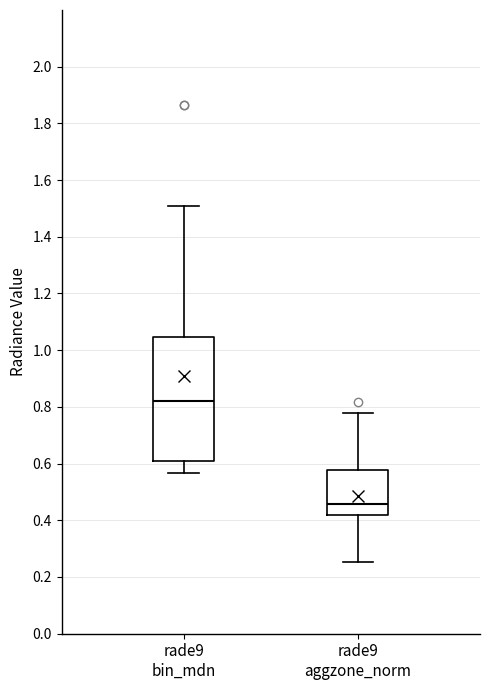

Reading left to right, transcribe this box plot: for each box, give where its median line is, the range the box spans, and where its two whiskers end, as read against the y-axis. The values are not printed on the chart, so give them approximately, as read against the axis.

rade9 bin_mdn: median 0.82, box 0.62 to 1.04, whiskers 0.56 to 1.52
rade9 aggzone_norm: median 0.46, box 0.42 to 0.58, whiskers 0.26 to 0.78